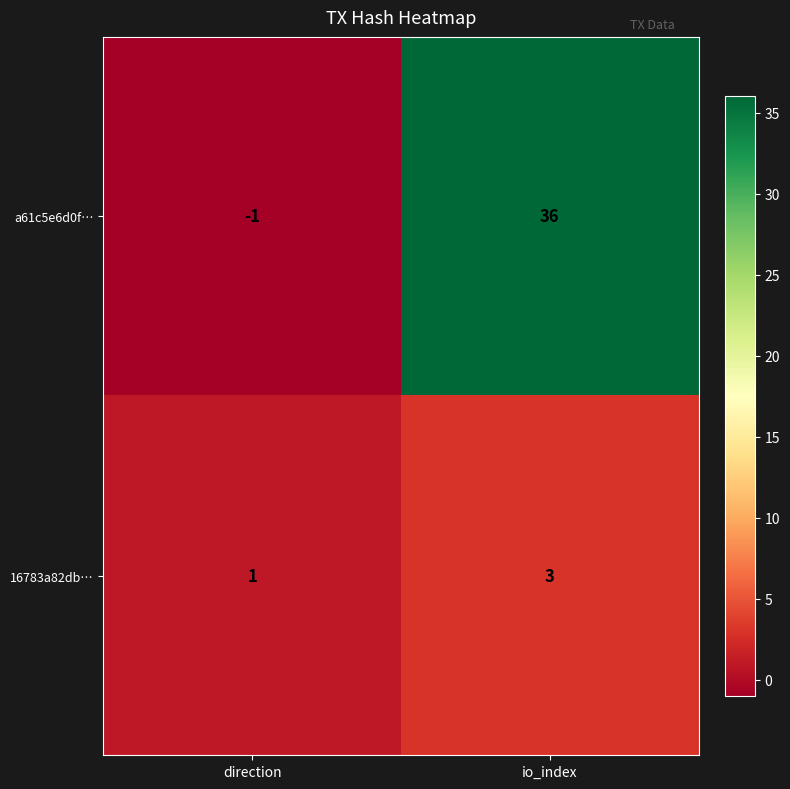

What is the sum of the 16783a82db… values at direction and io_index?

4